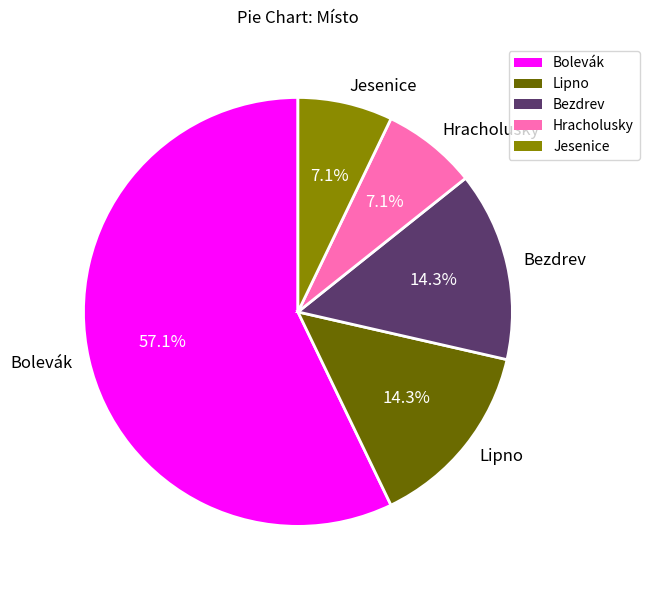

What is the ratio of the value at Hracholusky to the value at Lipno?

0.5